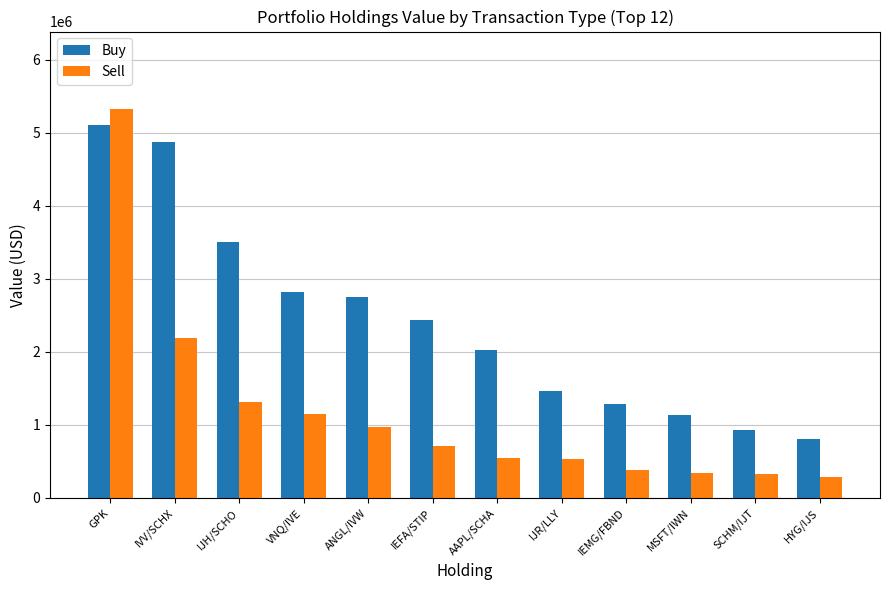

Between IJH/SCHO and ANGL/IVW, which series saw the biggest shift?

Buy